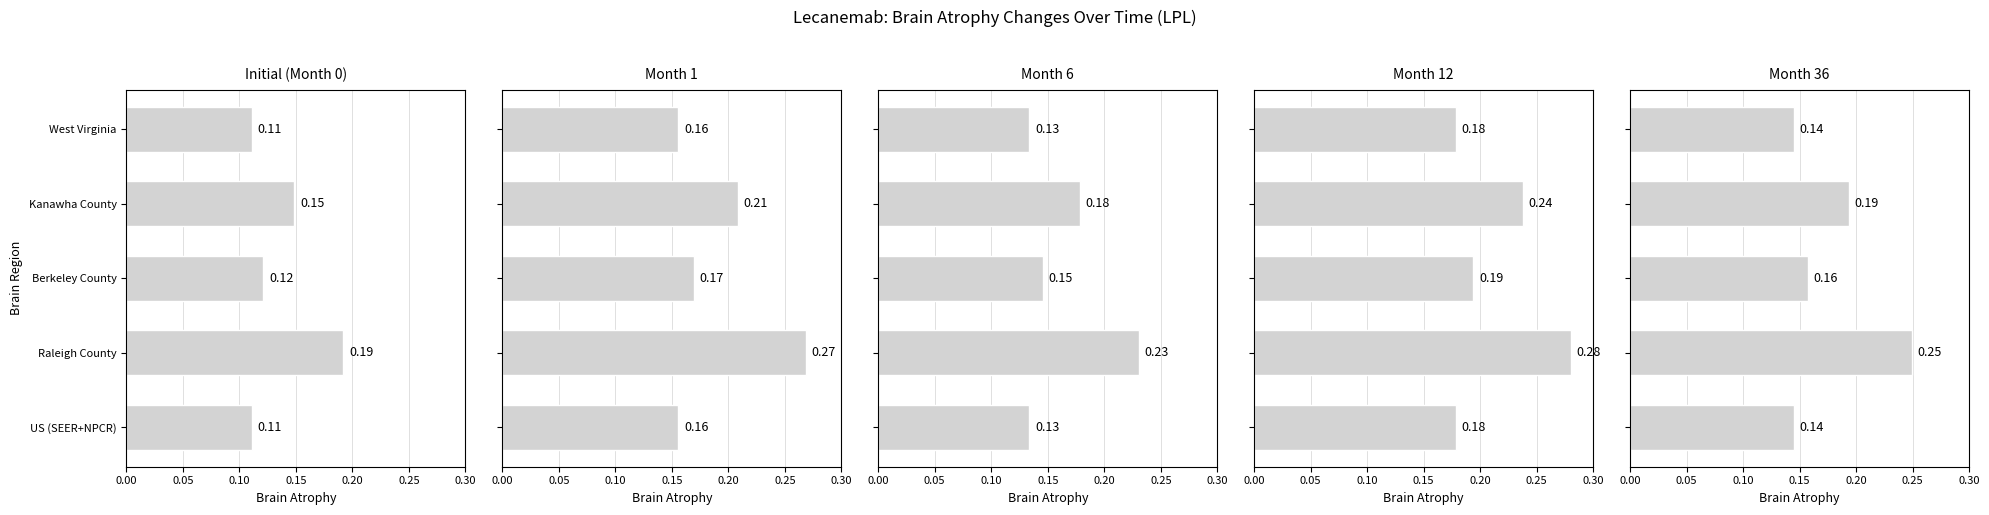

The value of Month 6 at Berkeley County is 0.1. True or false?

True